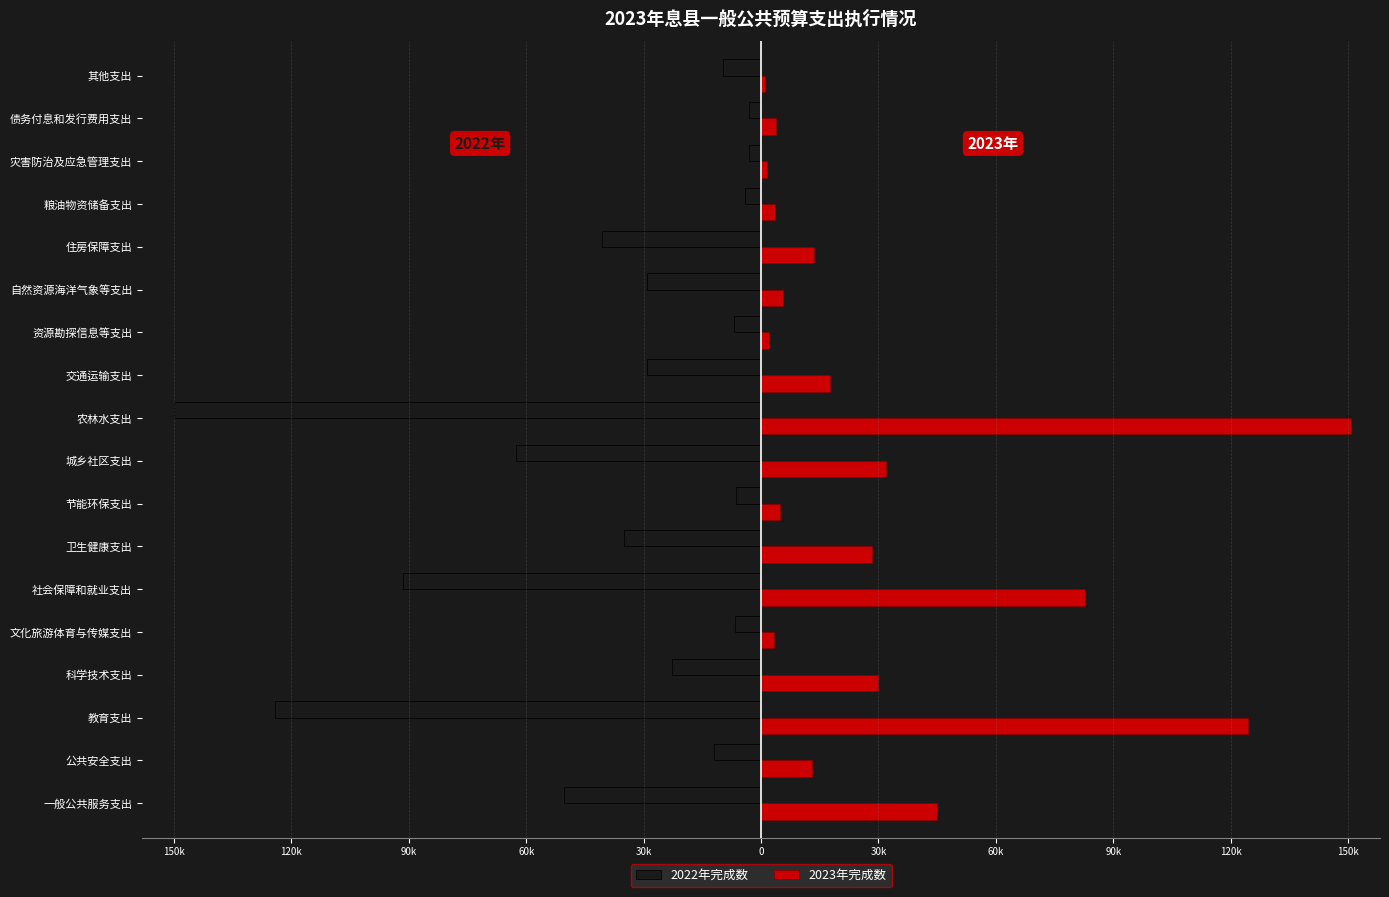

What are all the series names shown in the legend?

2022年完成数, 2023年完成数